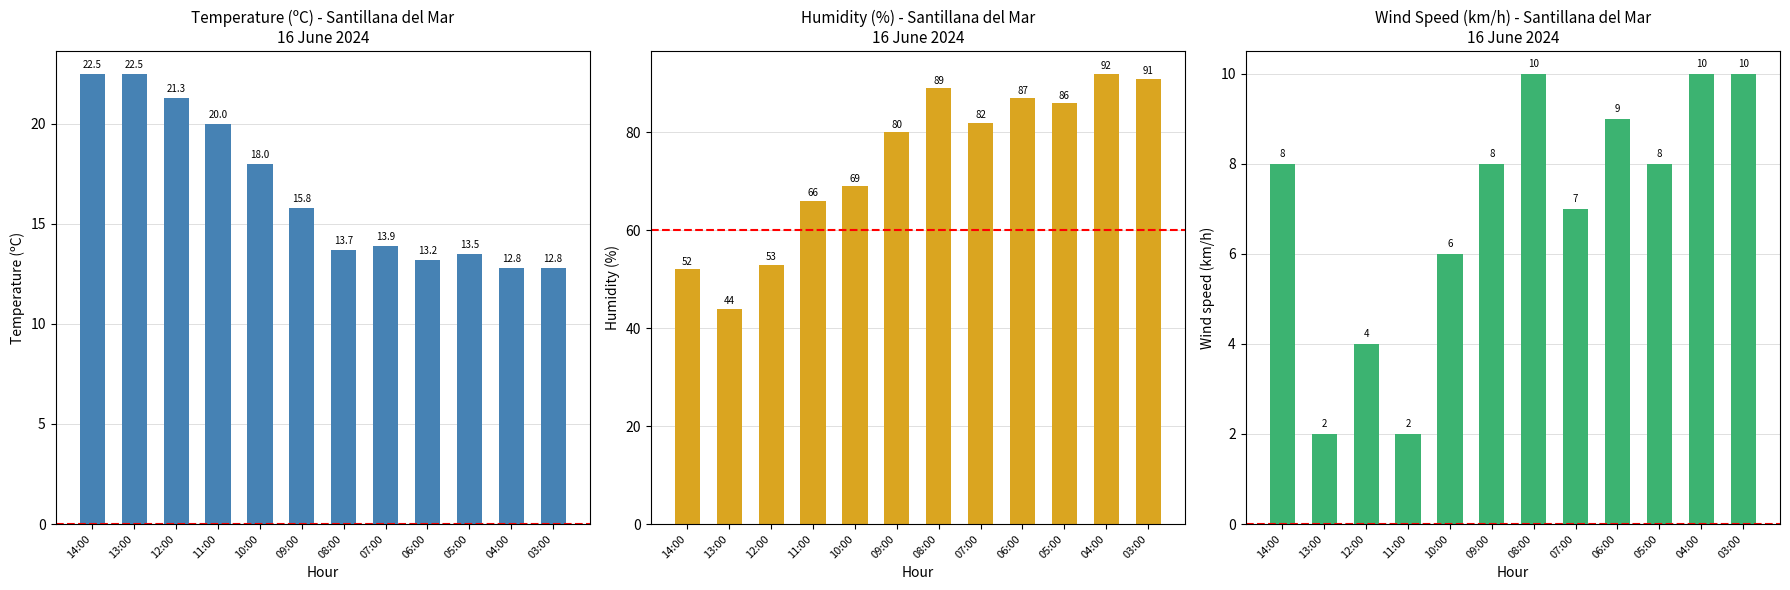

True or false: Temperature (C) has a value of 18.0 at 10:00.

True